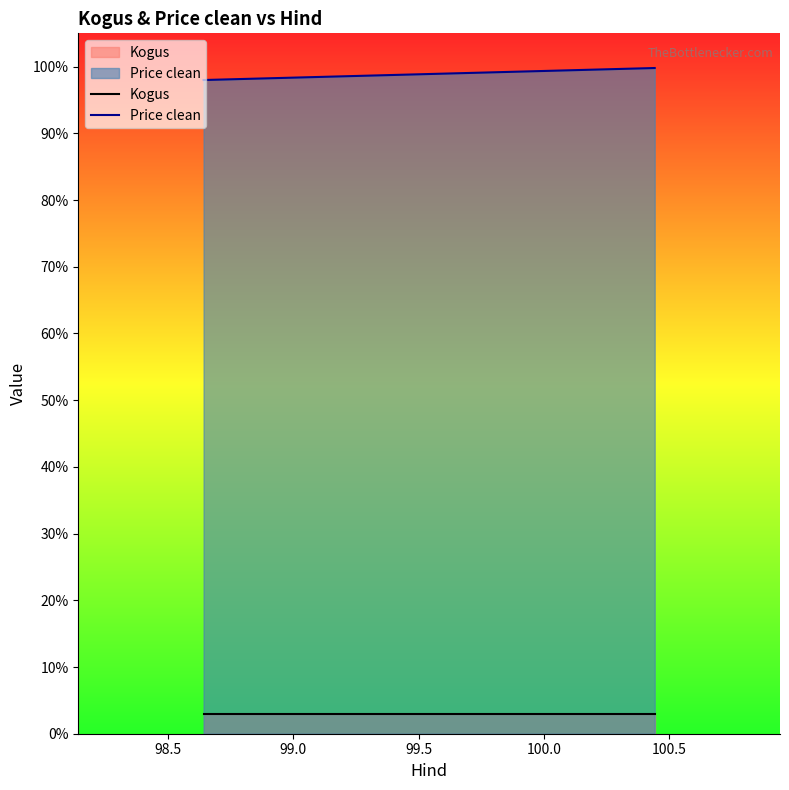

List the series in order of their overall mean, lowest first.

Kogus, Price clean